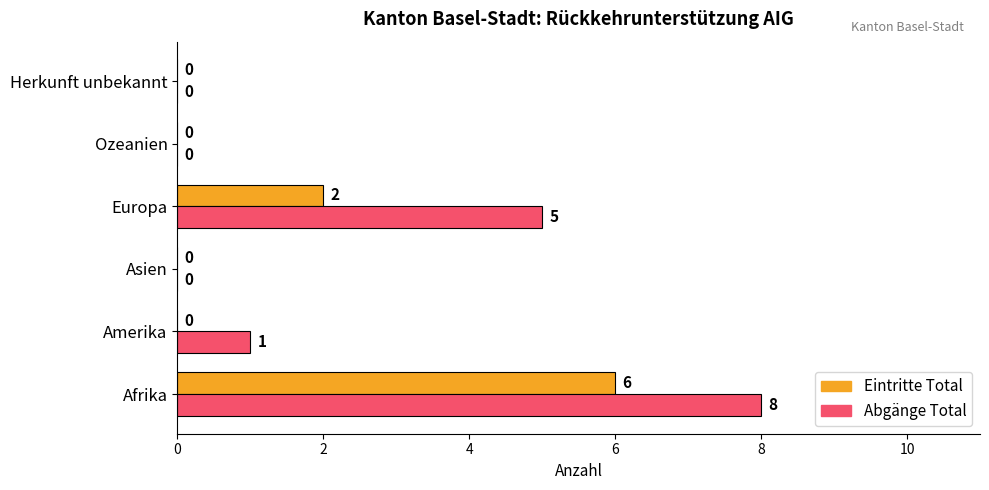

Is the value of Eintritte Total at Europa greater than the value of Abgänge Total at Afrika?

No